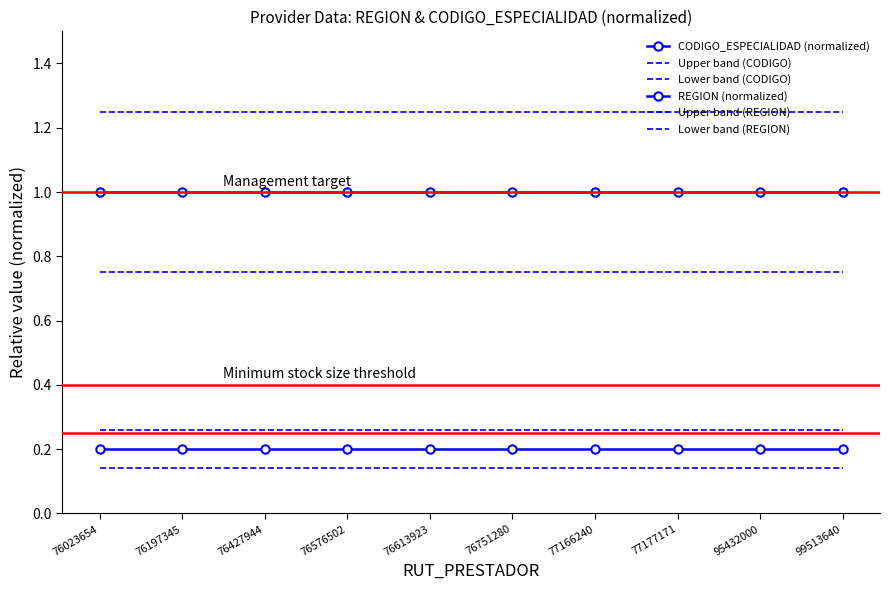

At which category is the sum across all series the highest?

76023654